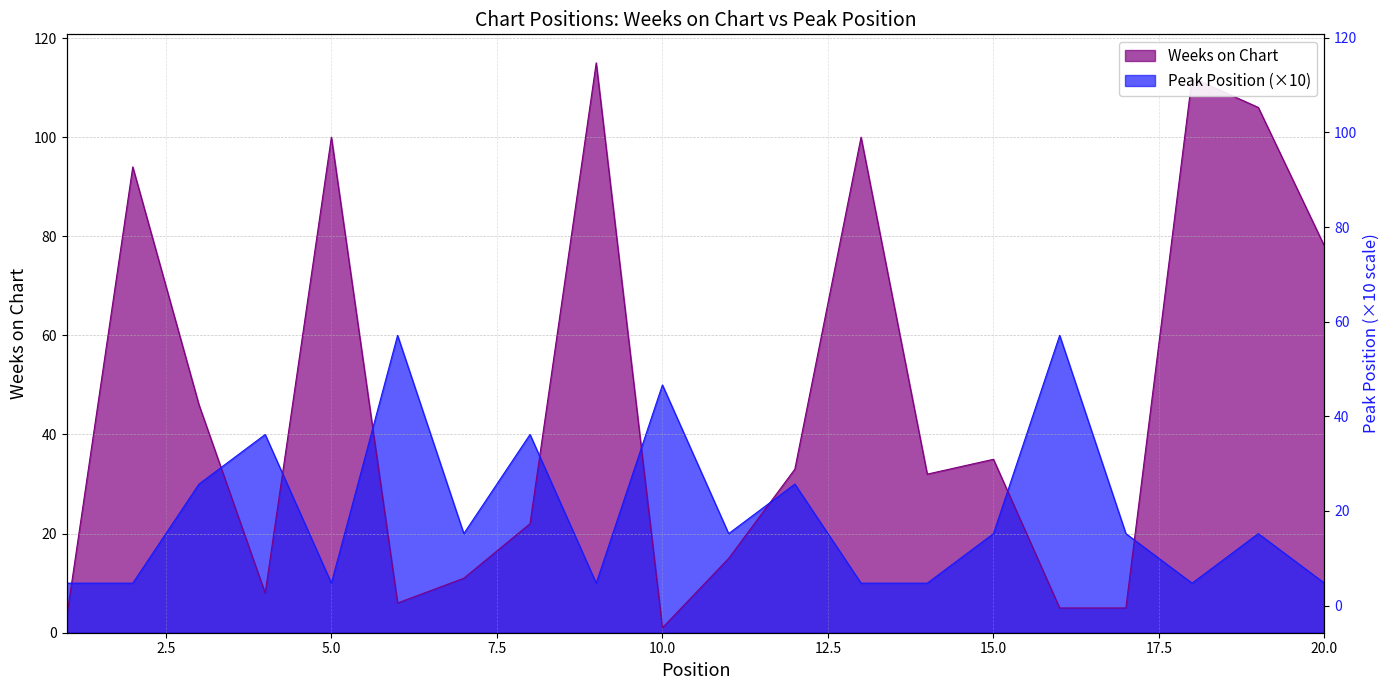

At how many categories does at least one series exceed 21?

16